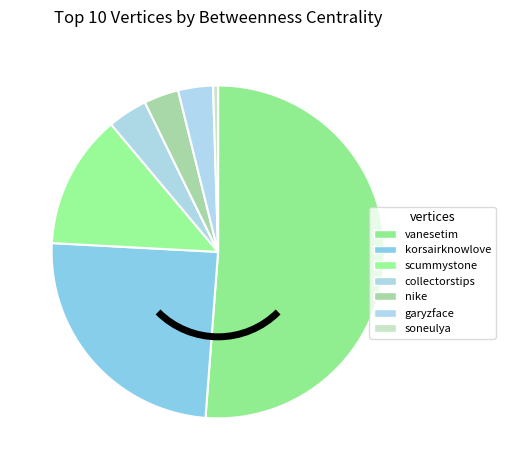

What portion of the pie excludes korsairknowlove?

75.4%